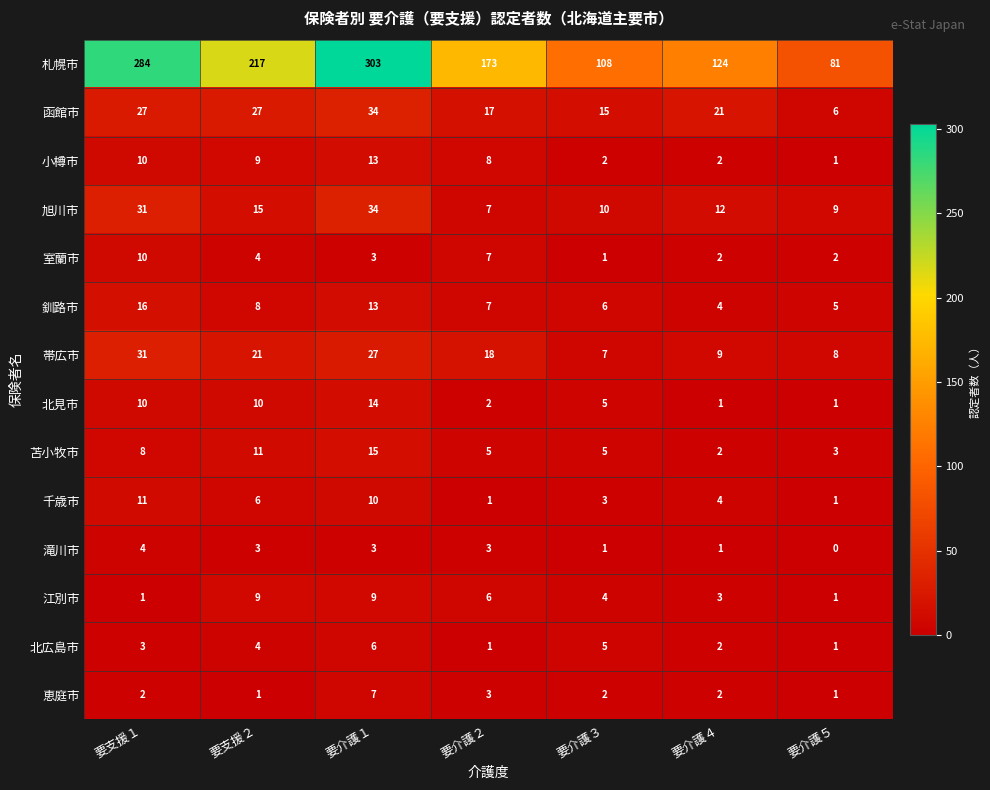

Which series has the largest range (max minus min)?

札幌市